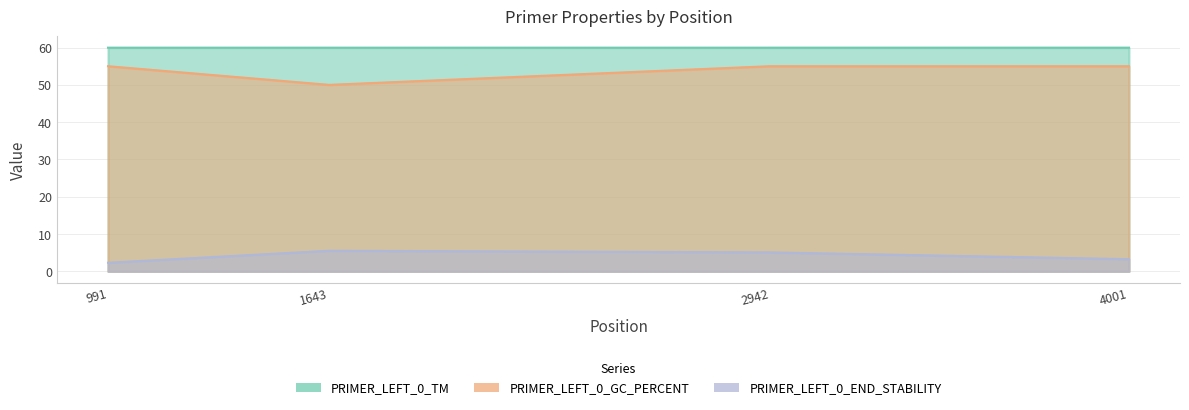

The PRIMER_LEFT_0_GC_PERCENT series shows 71.6 at 2942. True or false?

False